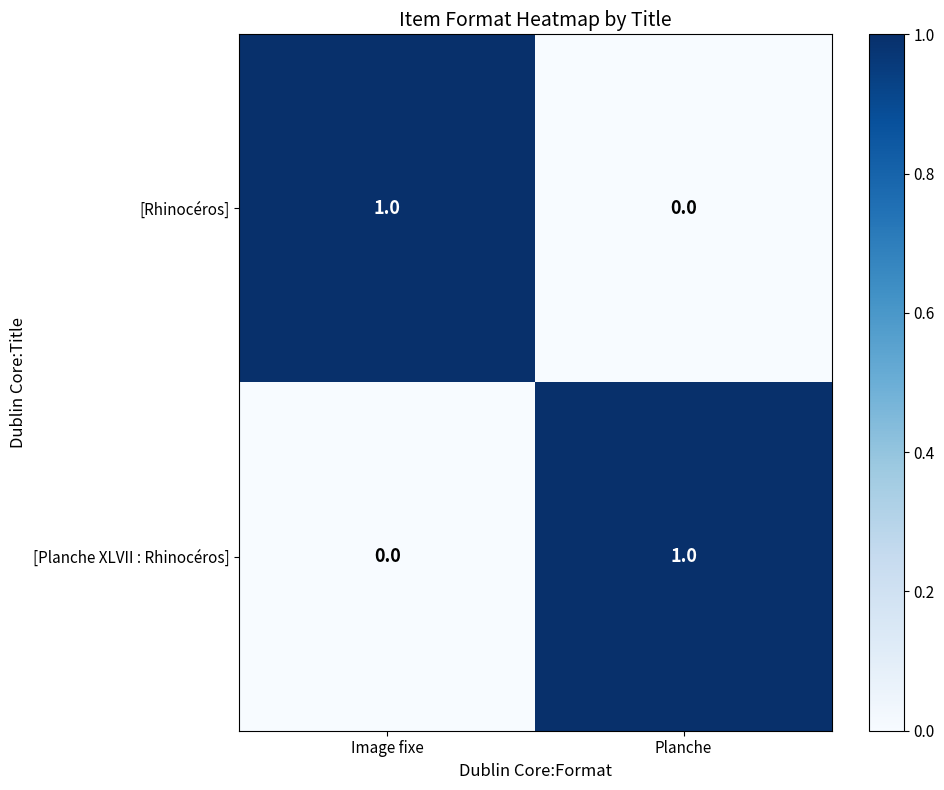

True or false: [Planche XLVII : Rhinocéros] has a value of 2 at Planche.

False